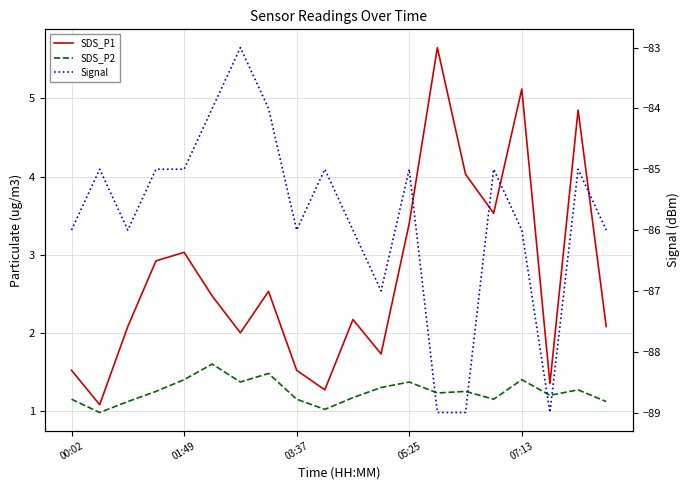

Reading left to right, list all the values displayed in this chart.

SDS_P1: 1.5	1.1	2.1	2.9	3.0	2.5	2.0	2.5	1.5	1.3	2.2	1.7	3.4	5.7	4.0	3.5	5.1	1.4	4.8	2.1
SDS_P2: 1.1	1.0	1.1	1.2	1.4	1.6	1.4	1.5	1.1	1.0	1.2	1.3	1.4	1.2	1.2	1.1	1.4	1.2	1.3	1.1
Signal: -86.0	-85.0	-86.0	-85.0	-85.0	-84.0	-83.0	-84.0	-86.0	-85.0	-86.0	-87.0	-85.0	-89.0	-89.0	-85.0	-86.0	-89.0	-85.0	-86.0